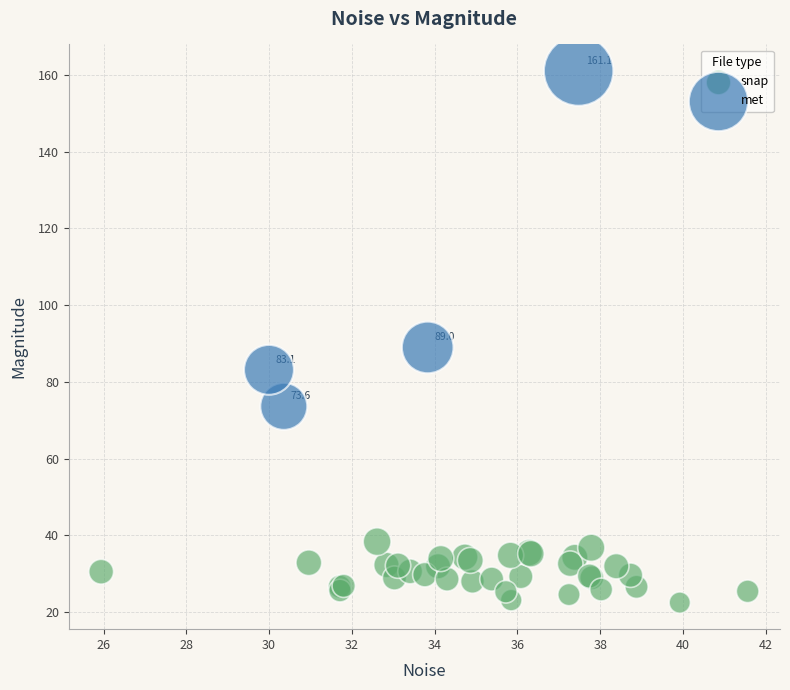

Which series contains the highest Y value?

met